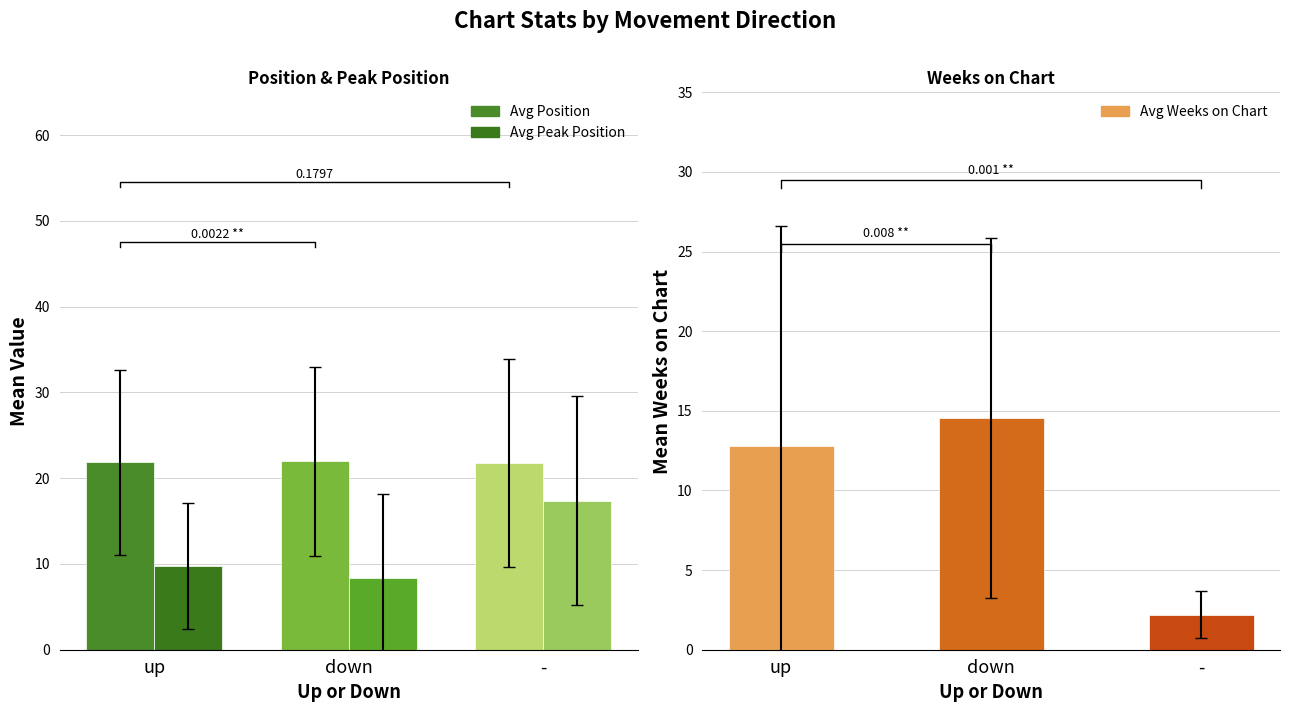

Between up and down, which series saw the biggest shift?

Avg Weeks on Chart